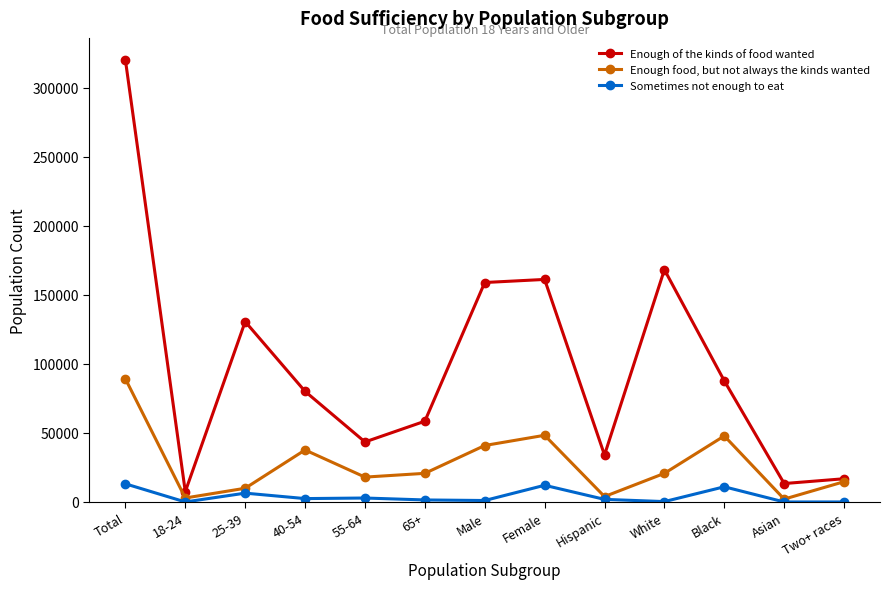

Which series changed the most between White and Asian?

Enough of the kinds of food wanted